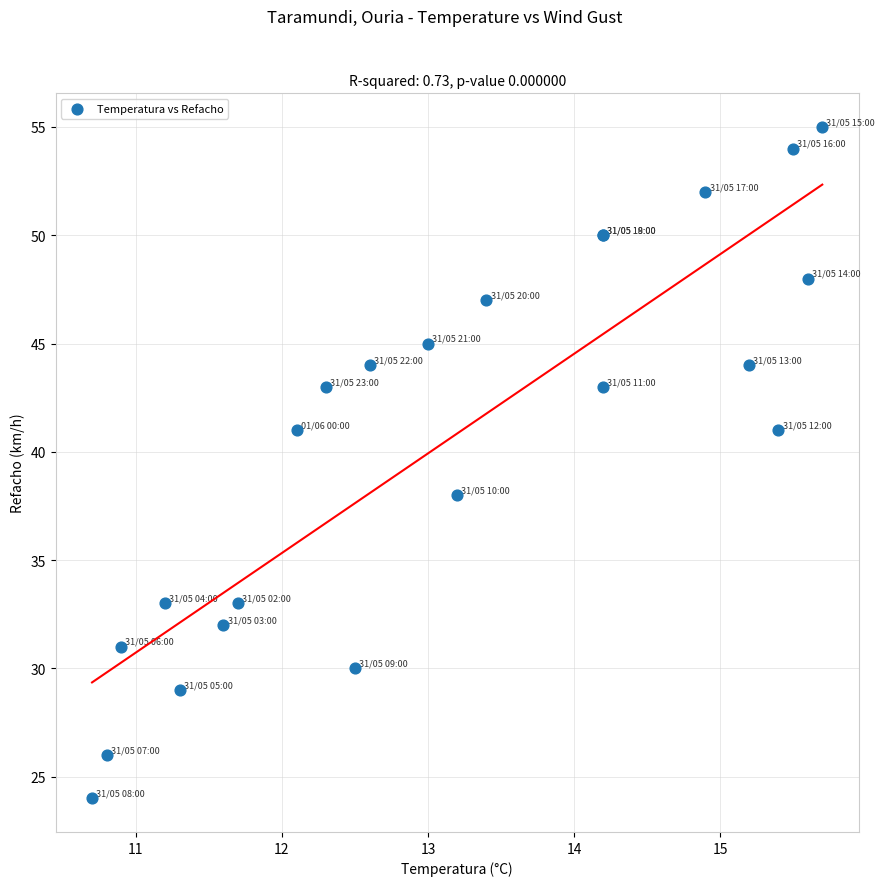

What Y value in the scatter plot is closest to 39?

38